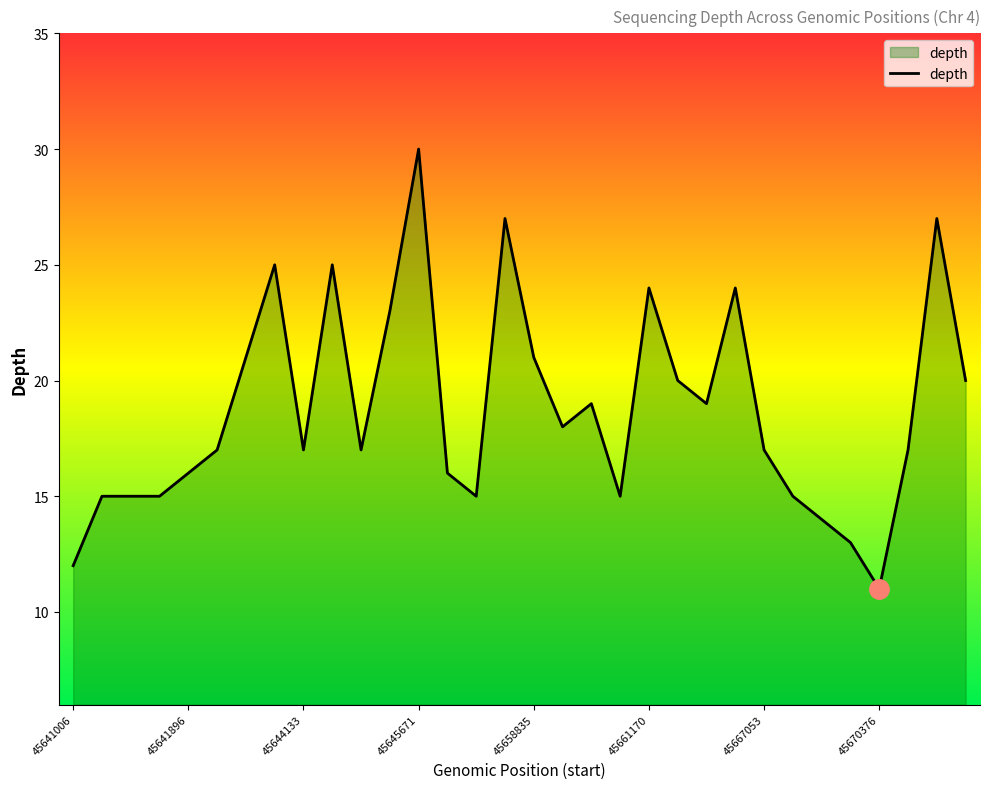

What is the minimum value shown in the chart?

11